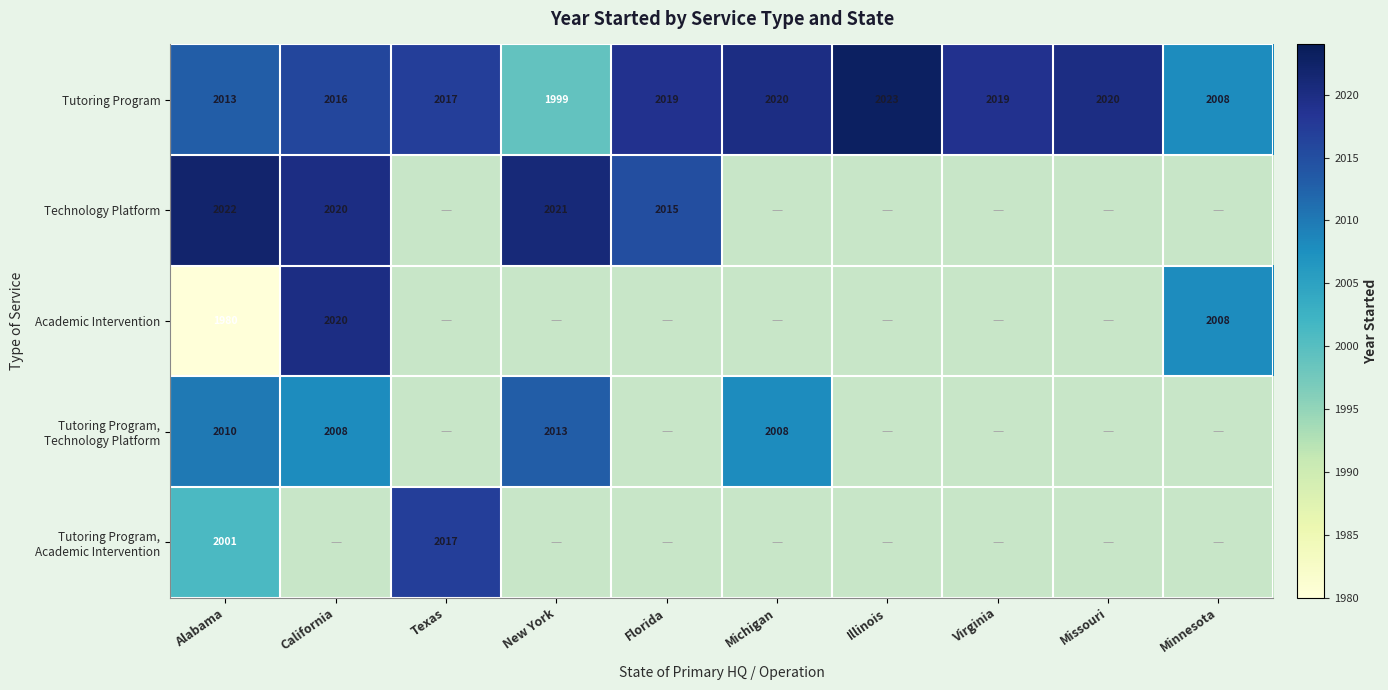

What is the spread (max minus min) of values at Alabama?

42